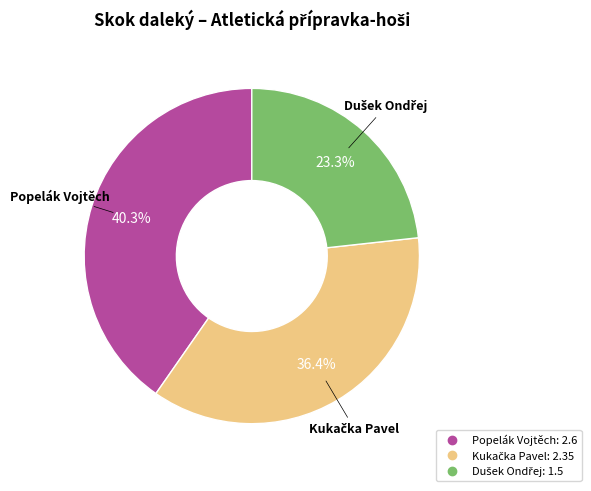

Count the number of slices in the pie.

3